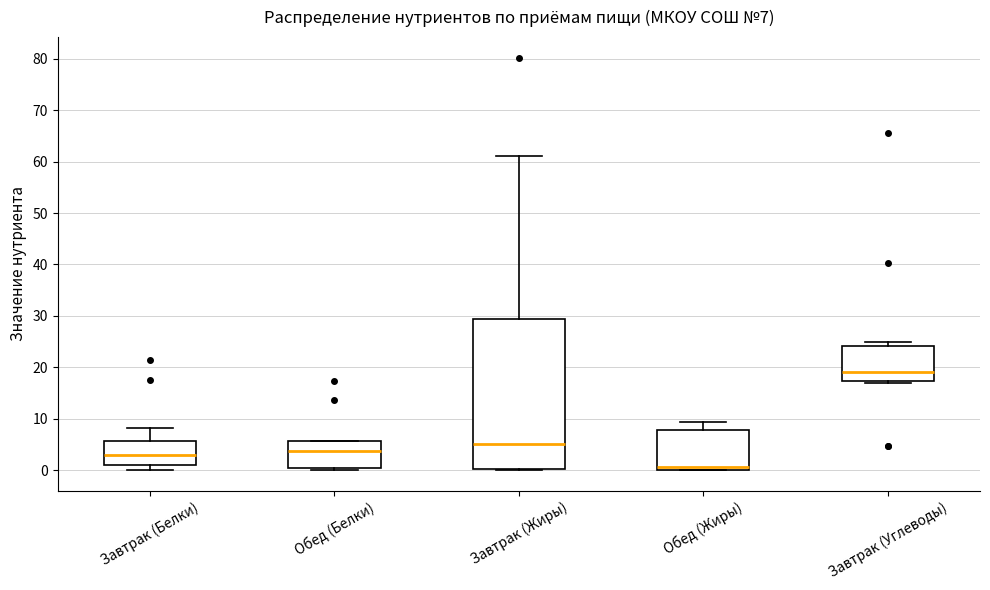

Which box's median line is the highest?

Завтрак (Углеводы)